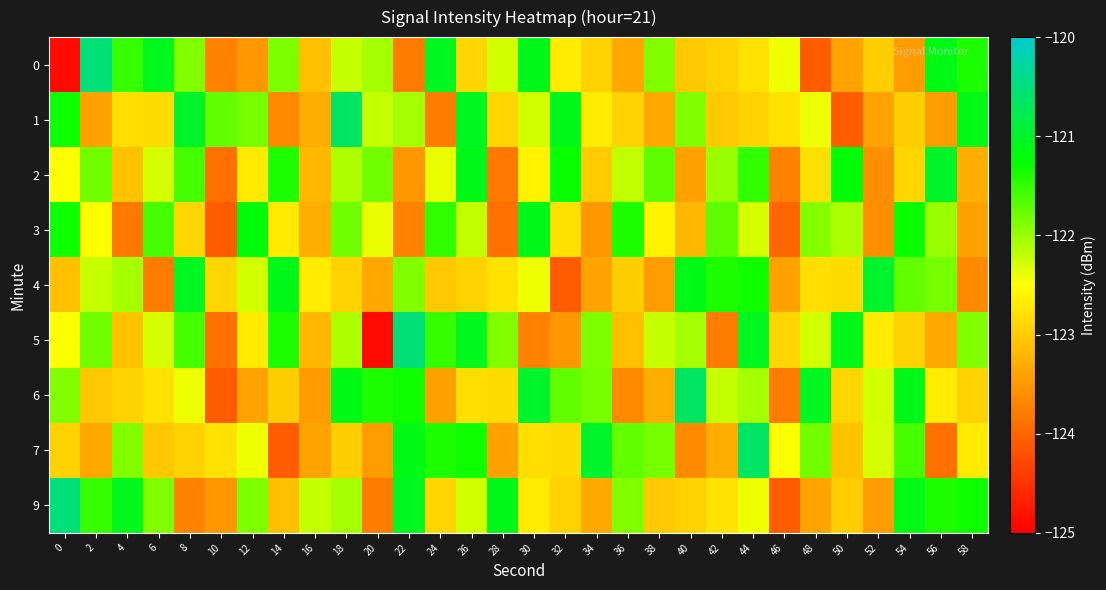

Reading left to right, transcribe all the data shown in this chart.

0: 0=-124.9	2=-120.5	4=-121.5	6=-121.1	8=-121.9	10=-123.7	12=-123.5	14=-121.9	16=-123.1	18=-122.2	20=-122.1	22=-123.8	24=-121.1	26=-122.9	28=-122.3	30=-121.1	32=-122.7	34=-122.9	36=-123.3	38=-121.9	40=-123.0	42=-122.9	44=-122.8	46=-122.4	48=-124.1	50=-123.4	52=-123.0	54=-123.5	56=-121.1	58=-121.4
1: 0=-121.3	2=-123.4	4=-122.8	6=-122.8	8=-121.0	10=-121.7	12=-121.8	14=-123.6	16=-123.3	18=-120.7	20=-122.2	22=-122.1	24=-123.8	26=-121.1	28=-122.9	30=-122.3	32=-121.1	34=-122.7	36=-122.9	38=-123.3	40=-121.9	42=-123.0	44=-122.9	46=-122.8	48=-122.4	50=-124.1	52=-123.4	54=-123.0	56=-123.5	58=-121.1
2: 0=-122.5	2=-121.8	4=-123.1	6=-122.3	8=-121.6	10=-123.9	12=-122.7	14=-121.4	16=-123.2	18=-122.1	20=-121.8	22=-123.5	24=-122.4	26=-121.1	28=-123.8	30=-122.6	32=-121.3	34=-123.0	36=-122.2	38=-121.7	40=-123.4	42=-122.0	44=-121.5	46=-123.7	48=-122.8	50=-121.2	52=-123.6	54=-122.9	56=-121.0	58=-123.3
3: 0=-121.3	2=-122.5	4=-123.8	6=-121.6	8=-122.9	10=-124.1	12=-121.2	14=-122.7	16=-123.3	18=-121.8	20=-122.4	22=-123.7	24=-121.5	26=-122.2	28=-123.9	30=-121.1	32=-122.8	34=-123.5	36=-121.4	38=-122.6	40=-123.2	42=-121.7	44=-122.3	46=-124.0	48=-121.9	50=-122.1	52=-123.6	54=-121.3	56=-122.0	58=-123.4
4: 0=-123.1	2=-122.2	4=-122.1	6=-123.8	8=-121.1	10=-122.9	12=-122.3	14=-121.1	16=-122.7	18=-122.9	20=-123.3	22=-121.9	24=-123.0	26=-122.9	28=-122.8	30=-122.4	32=-124.1	34=-123.4	36=-123.0	38=-123.5	40=-121.1	42=-121.4	44=-121.3	46=-123.4	48=-122.8	50=-122.8	52=-121.0	54=-121.7	56=-121.8	58=-123.6
5: 0=-122.5	2=-121.8	4=-123.1	6=-122.3	8=-121.6	10=-123.9	12=-122.7	14=-121.4	16=-123.2	18=-122.1	20=-124.9	22=-120.5	24=-121.5	26=-121.1	28=-121.9	30=-123.7	32=-123.5	34=-121.9	36=-123.1	38=-122.2	40=-122.1	42=-123.8	44=-121.1	46=-122.9	48=-122.3	50=-121.1	52=-122.7	54=-122.9	56=-123.3	58=-121.9
6: 0=-121.9	2=-123.0	4=-122.9	6=-122.8	8=-122.4	10=-124.1	12=-123.4	14=-123.0	16=-123.5	18=-121.1	20=-121.4	22=-121.3	24=-123.4	26=-122.8	28=-122.8	30=-121.0	32=-121.7	34=-121.8	36=-123.6	38=-123.3	40=-120.7	42=-122.2	44=-122.1	46=-123.8	48=-121.1	50=-122.9	52=-122.3	54=-121.1	56=-122.7	58=-122.9
7: 0=-122.9	2=-123.3	4=-121.9	6=-123.0	8=-122.9	10=-122.8	12=-122.4	14=-124.1	16=-123.4	18=-123.0	20=-123.5	22=-121.1	24=-121.4	26=-121.3	28=-123.4	30=-122.8	32=-122.8	34=-121.0	36=-121.7	38=-121.8	40=-123.6	42=-123.3	44=-120.7	46=-122.5	48=-121.8	50=-123.1	52=-122.3	54=-121.6	56=-123.9	58=-122.7
9: 0=-120.5	2=-121.5	4=-121.1	6=-121.9	8=-123.7	10=-123.5	12=-121.9	14=-123.1	16=-122.2	18=-122.1	20=-123.8	22=-121.1	24=-122.9	26=-122.3	28=-121.1	30=-122.7	32=-122.9	34=-123.3	36=-121.9	38=-123.0	40=-122.9	42=-122.8	44=-122.4	46=-124.1	48=-123.4	50=-123.0	52=-123.5	54=-121.1	56=-121.4	58=-121.3